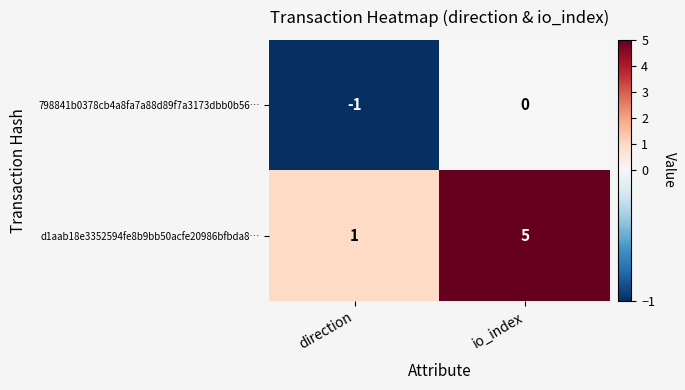

Reading left to right, what are all the values shown in this chart?

798841b0378cb4a8fa7a88d89f7a3173dbb0b56…: direction=-1	io_index=0
d1aab18e3352594fe8b9bb50acfe20986bfbda8…: direction=1	io_index=5